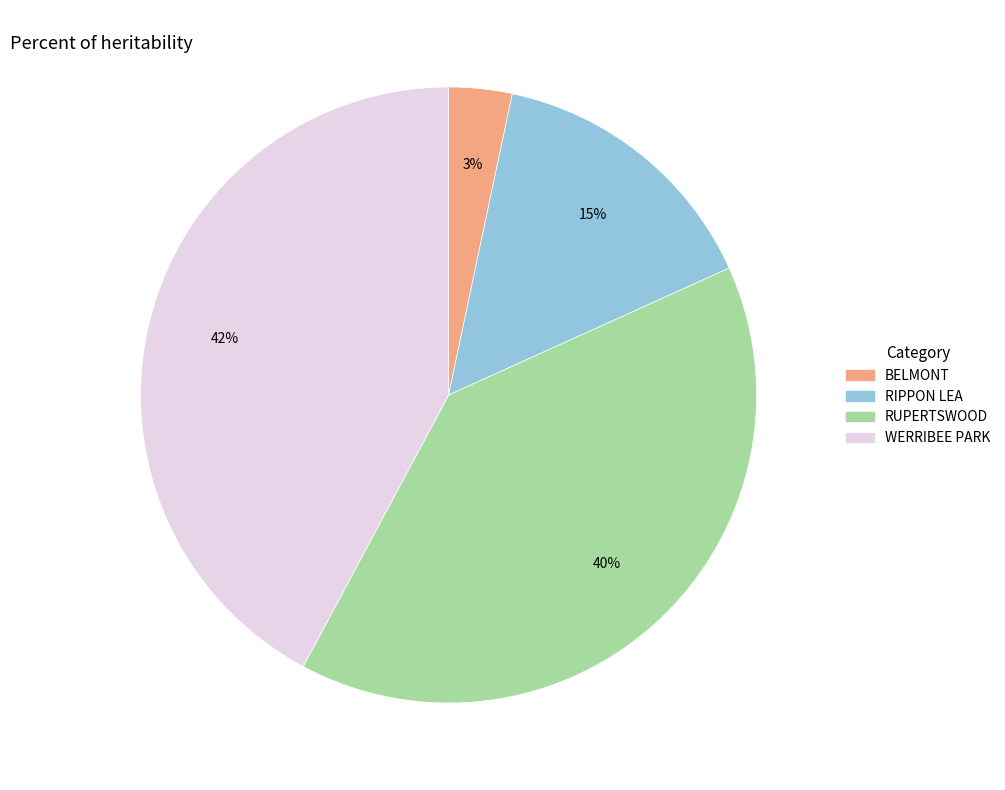

Combined, do WERRIBEE PARK and RIPPON LEA account for over 50%?

Yes